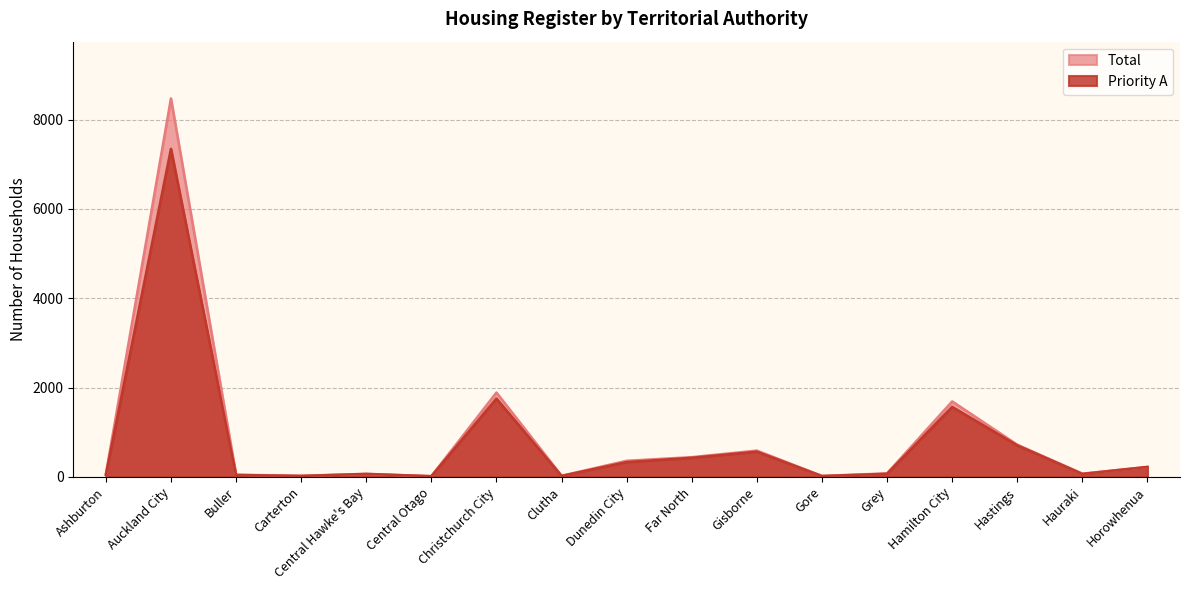

Which series has the largest total across all categories?

Total